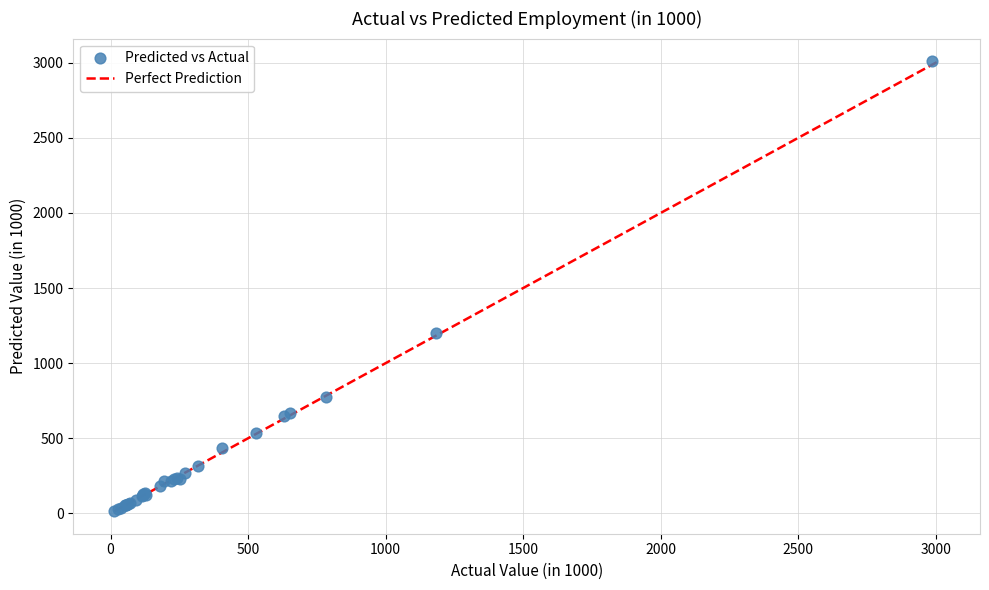

What Y value in the scatter plot is closest to 1513?

1203.3